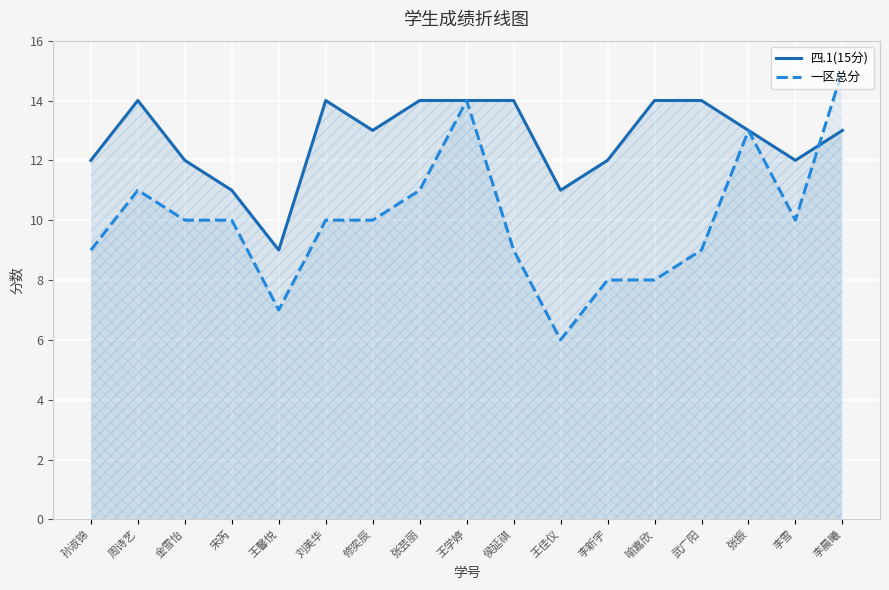

Reading left to right, what are all the values shown in this chart?

四.1(15分): 孙淑锦=12	周诗艺=14	金雪怡=12	宋芮=11	王馨悦=9	刘美华=14	修奕辰=13	张芸丽=14	王学婷=14	侯延祺=14	王佳仪=11	李新宇=12	喻嘉欣=14	武广阳=14	张振=13	李雪=12	李晨曦=13
一区总分: 孙淑锦=9	周诗艺=11	金雪怡=10	宋芮=10	王馨悦=7	刘美华=10	修奕辰=10	张芸丽=11	王学婷=14	侯延祺=9	王佳仪=6	李新宇=8	喻嘉欣=8	武广阳=9	张振=13	李雪=10	李晨曦=15